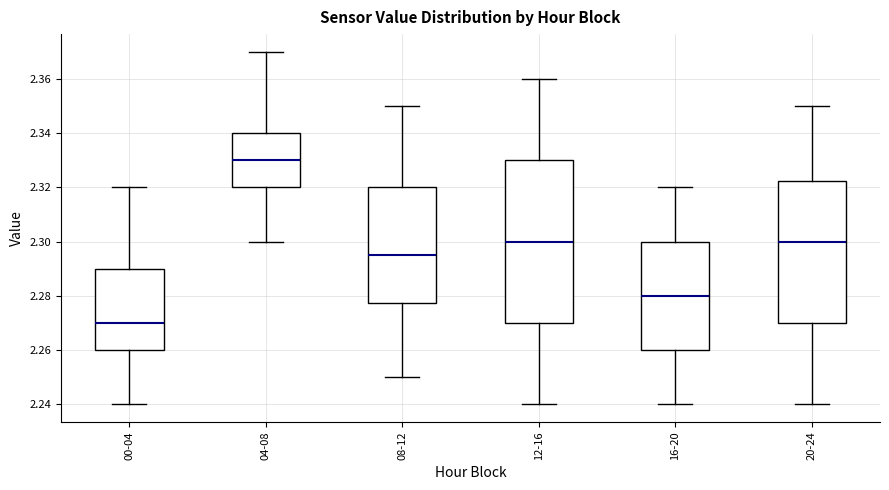

Which box is the tallest, from its lower edge to its upper edge?

12-16